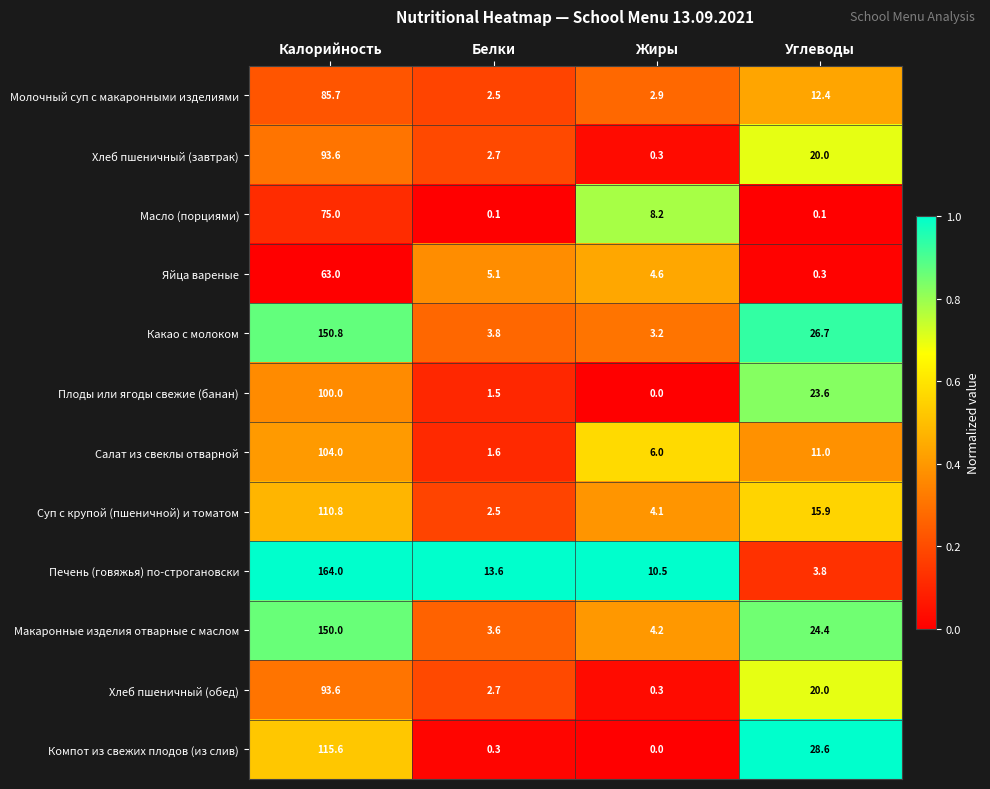

What is the difference between the maximum and minimum values in the Хлеб пшеничный (завтрак) series?

93.3